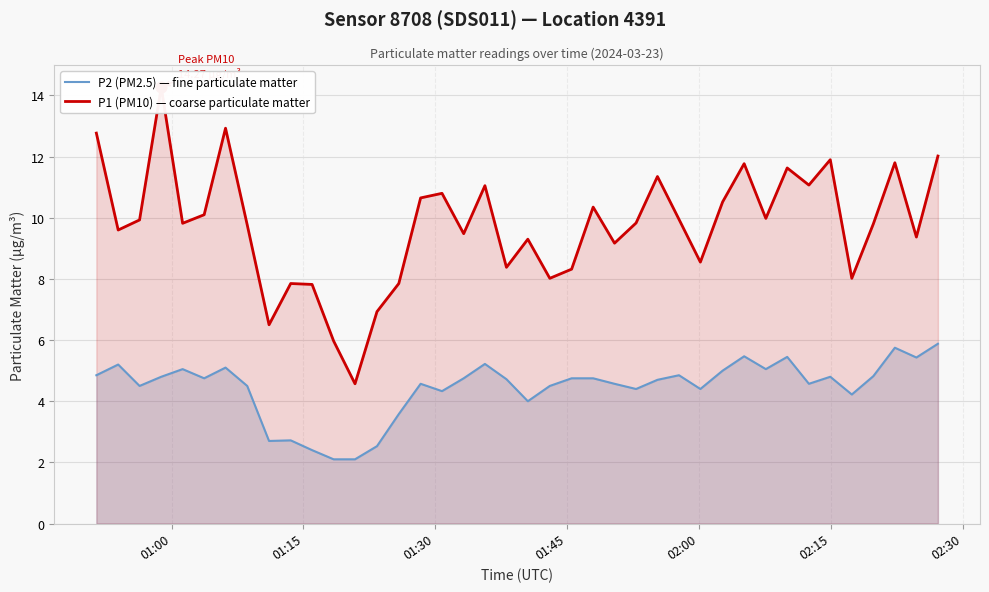

What are all the series names shown in the legend?

P2 (PM2.5) — fine particulate matter, P1 (PM10) — coarse particulate matter